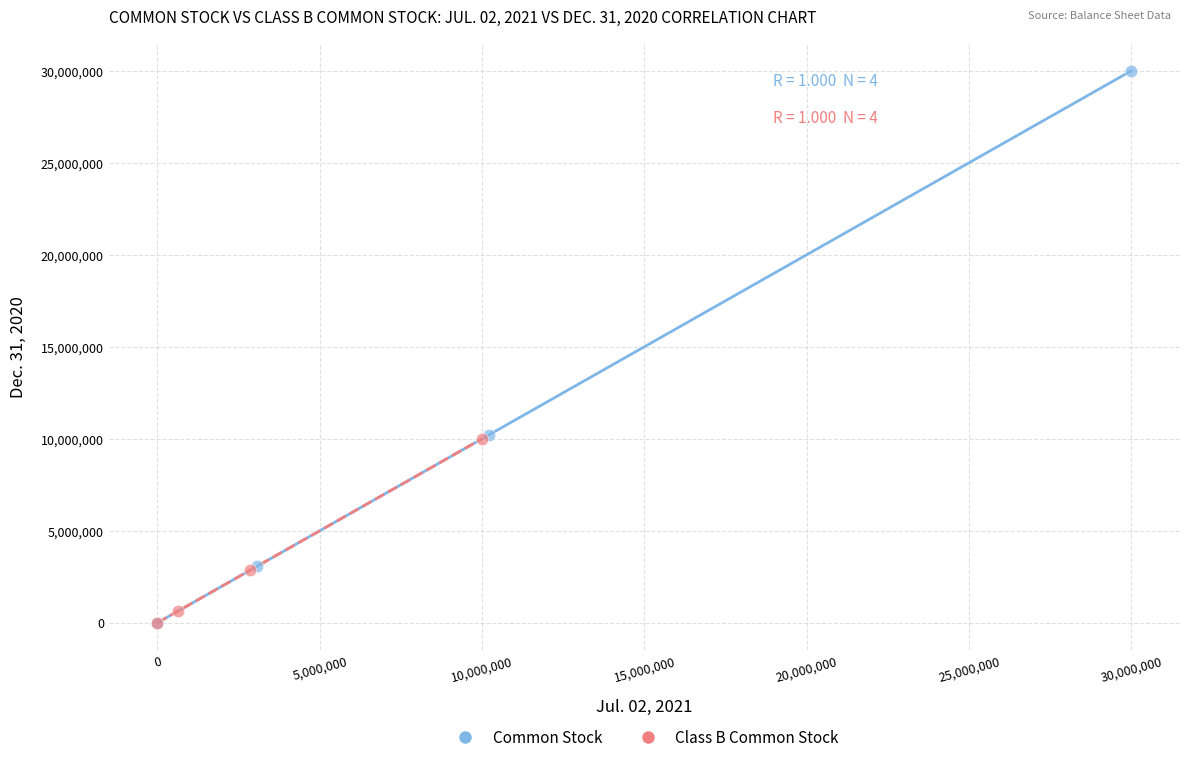

Which series reaches the maximum Y coordinate?

Common Stock